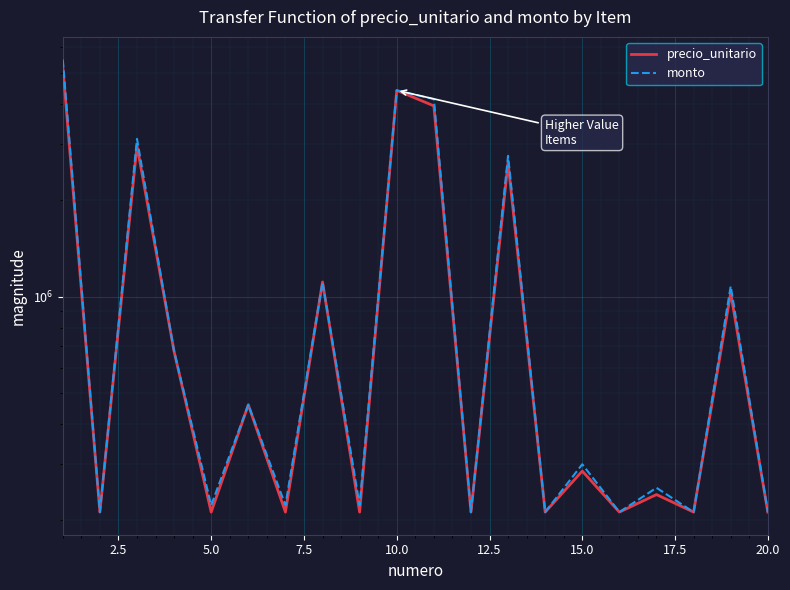

What is the average value of the monto series?

1286167.1